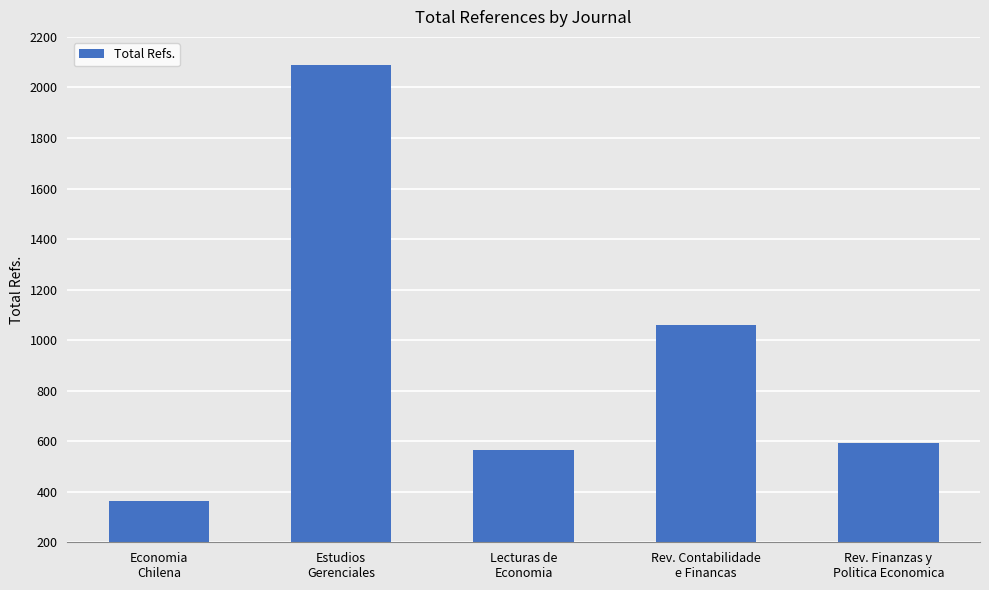

Reading right to left, list all the values displayed in this chart.

Rev. Finanzas y
Politica Economica=594	Rev. Contabilidade
e Financas=1060	Lecturas de
Economia=567	Estudios
Gerenciales=2087	Economia
Chilena=363